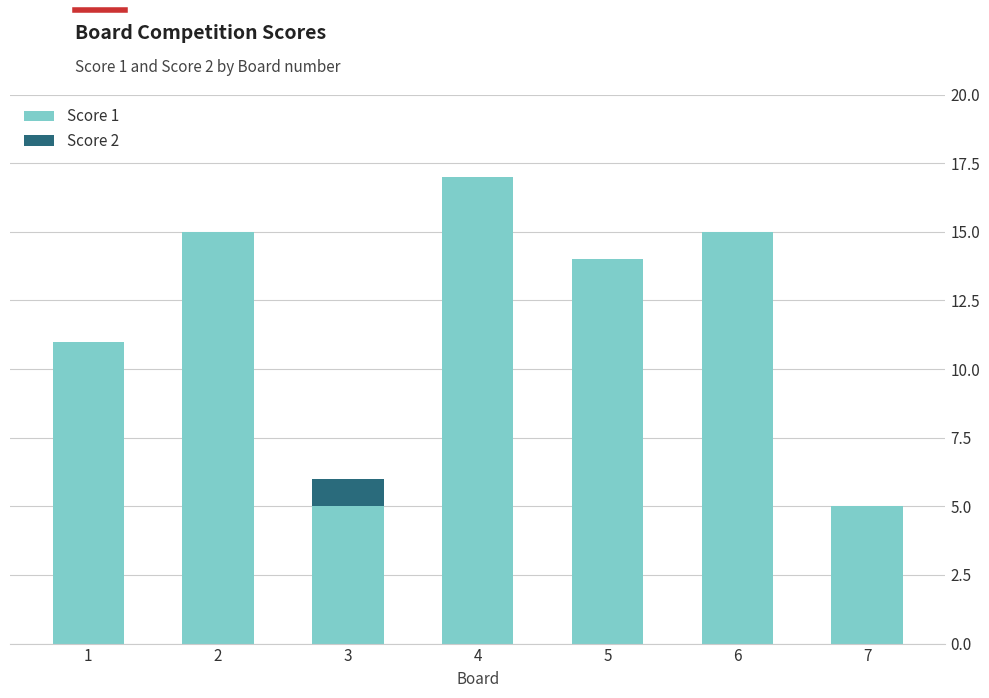

Reading left to right, transcribe the values for Score 1.

1=11	2=15	3=5	4=17	5=14	6=15	7=5